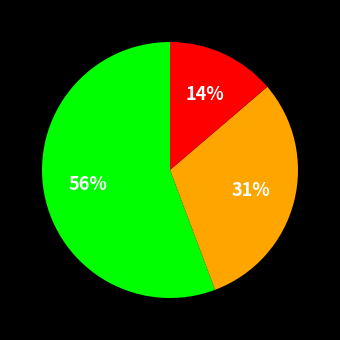

Is there any slice that represents more than half of the pie?

Yes